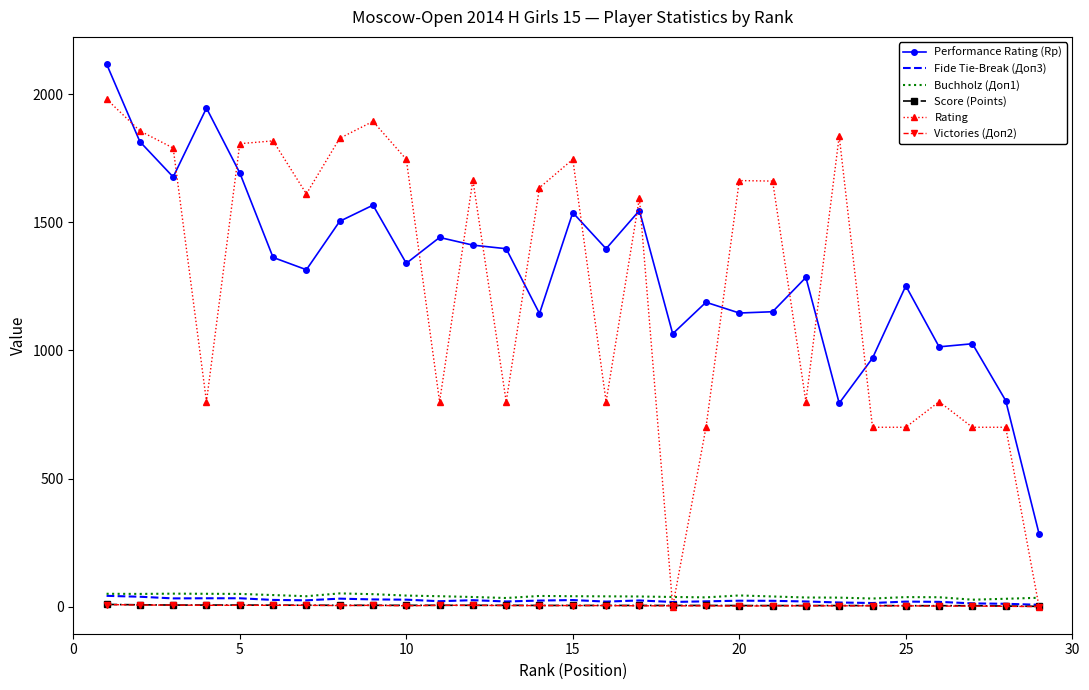

Which series has the widest spread of values?

Rating